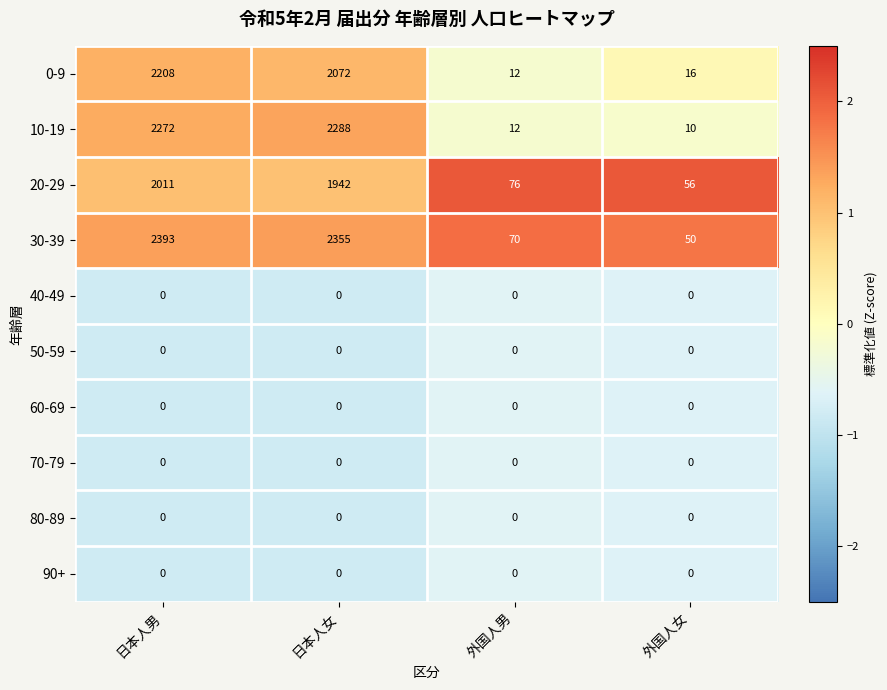

The 10-19 series shows 2288 at 日本人女. True or false?

True